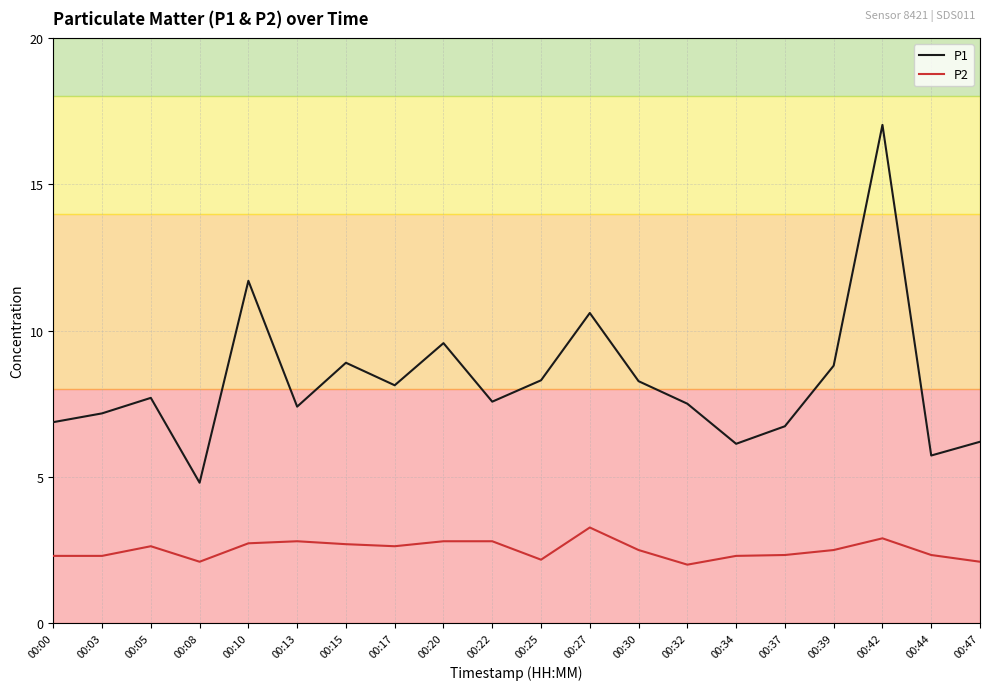

The value of P2 at 00:32 is 2.0. True or false?

True